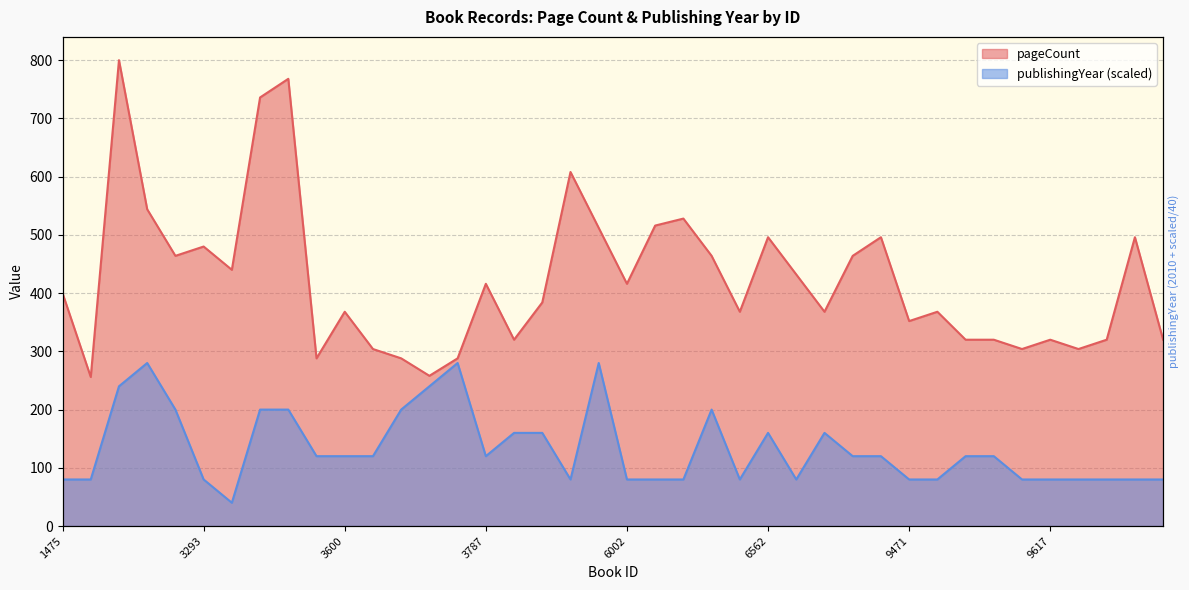

Which category has the highest value in the publishingYear series?

2583